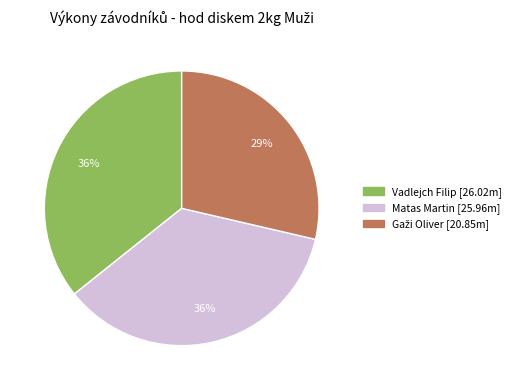

Combined, do Vadlejch Filip and Matas Martin account for over 50%?

Yes